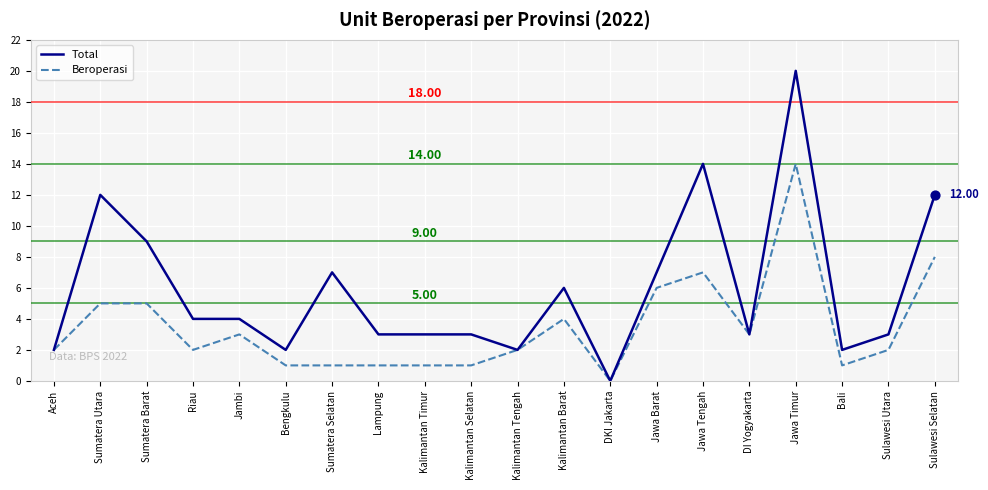

At which category is the sum across all series the highest?

Jawa Timur